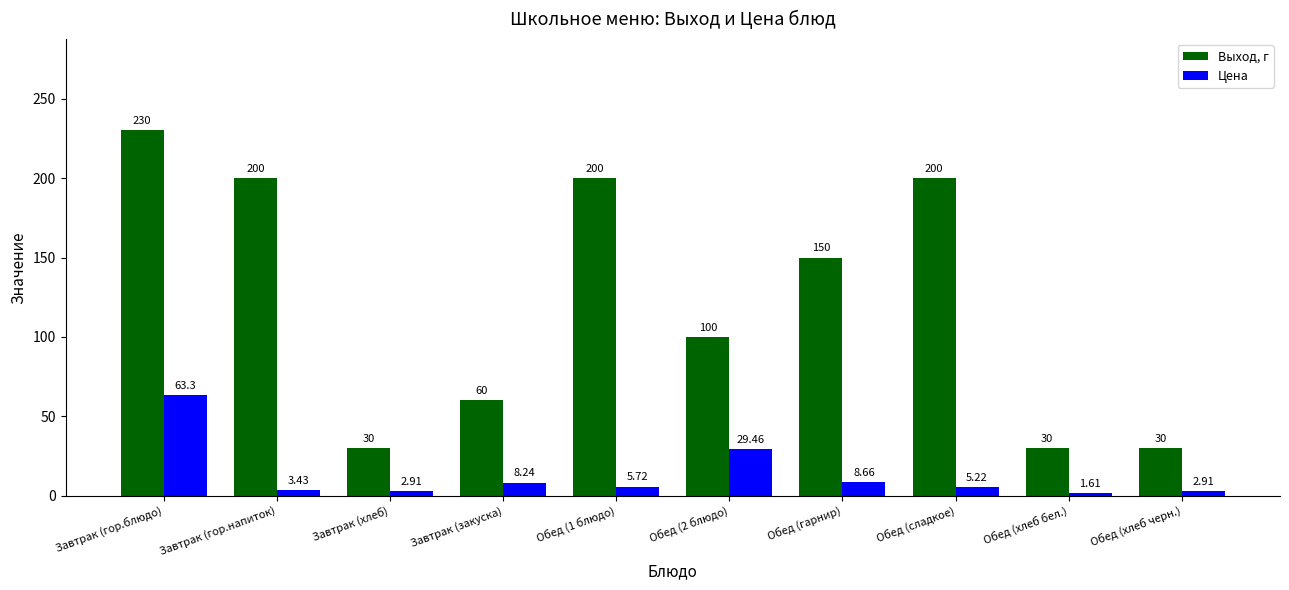

What is the difference between the maximum and minimum values in the Цена series?

61.7